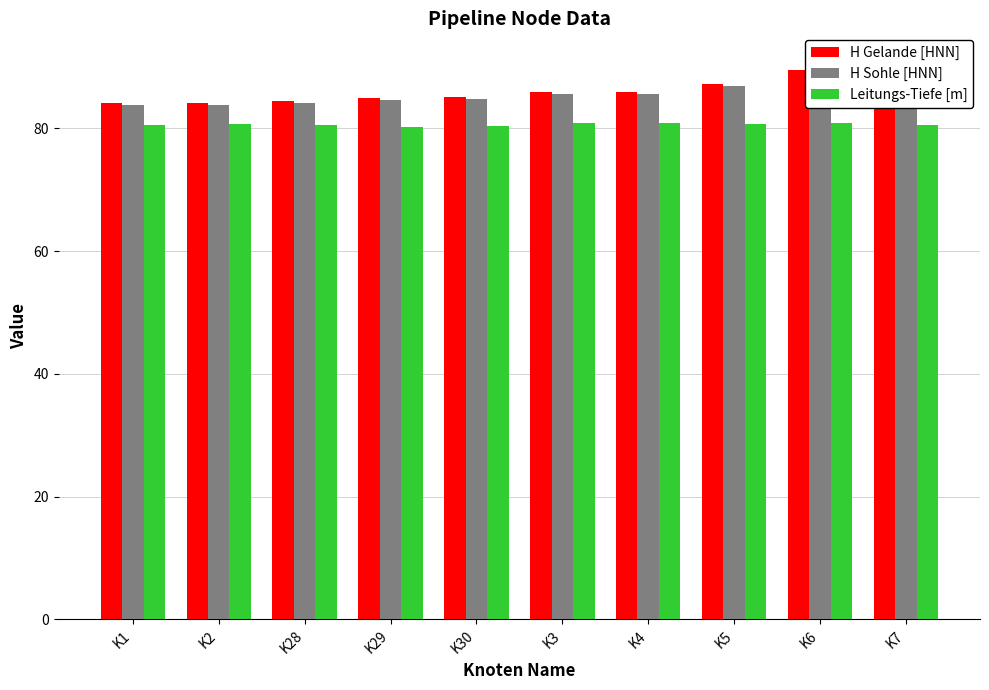

How many bars are there in total?

30